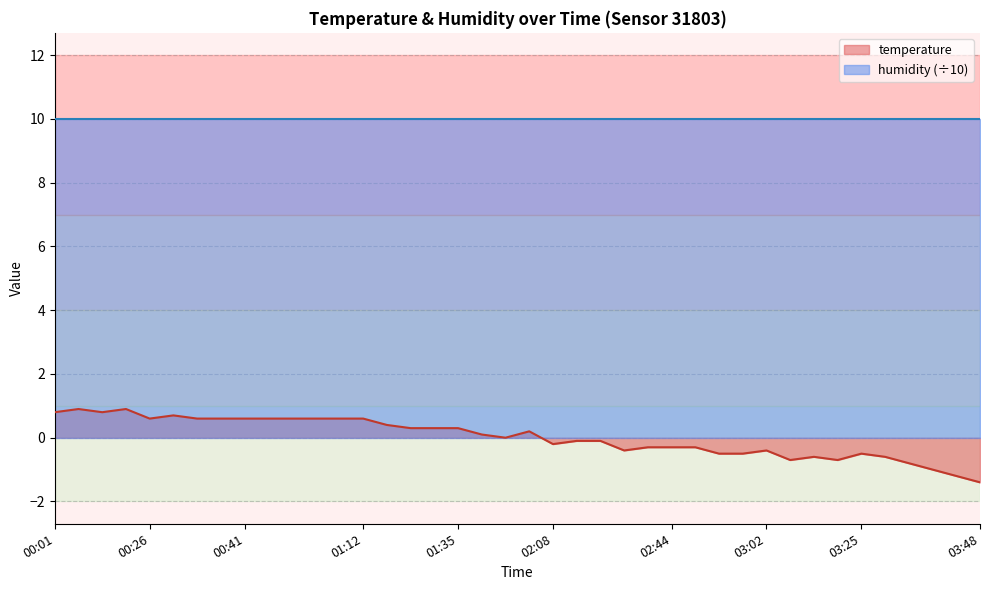

What is the difference between the maximum and minimum values?

2.3